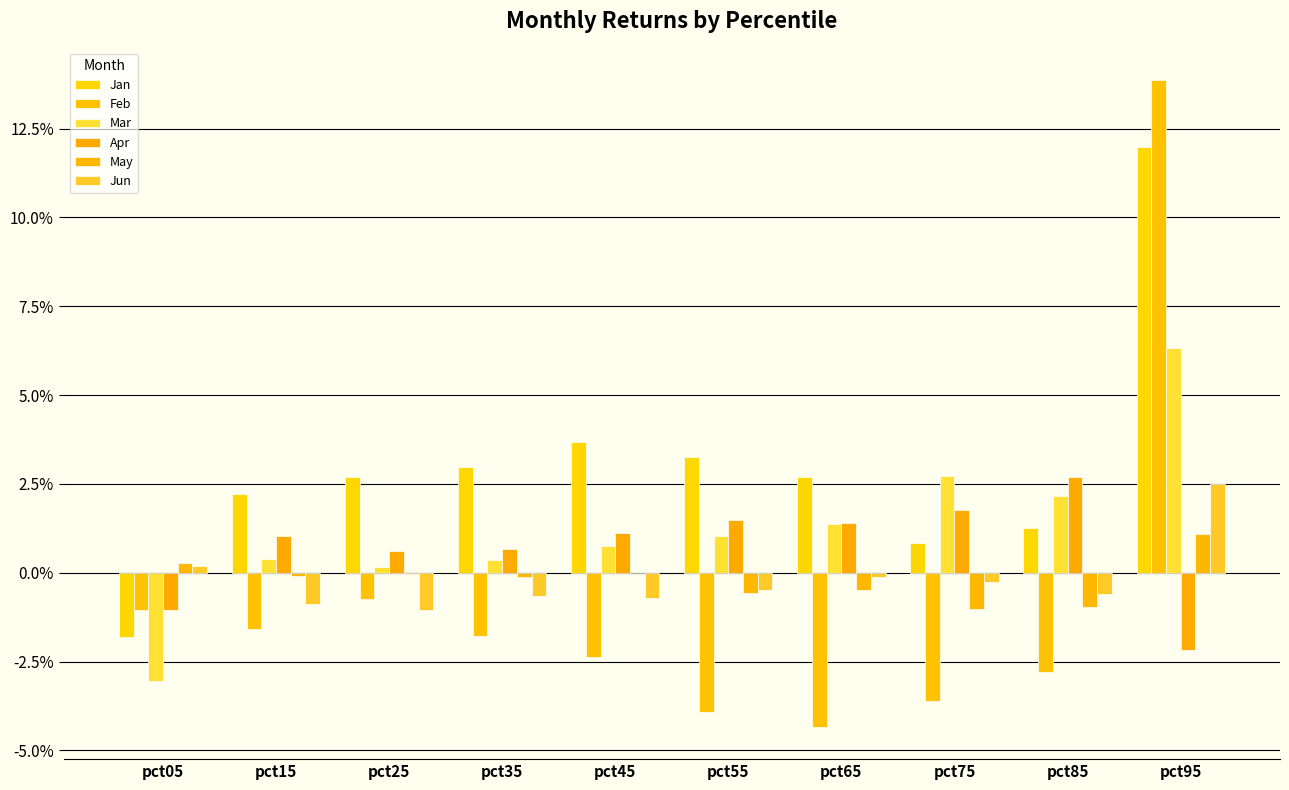

Are the bars grouped side by side (vs. stacked)?

Yes